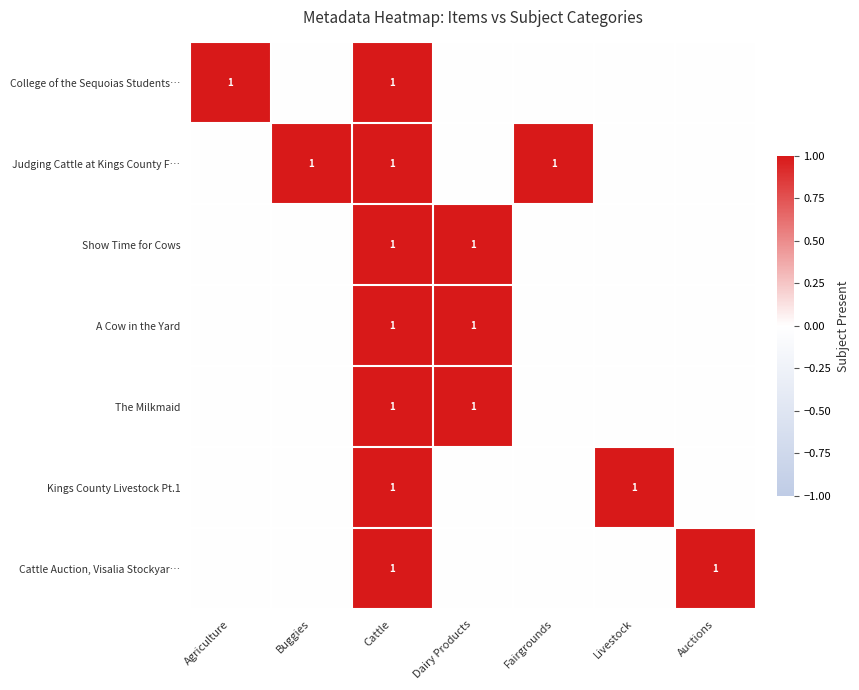

What is the difference between the highest and lowest values at Livestock?

1